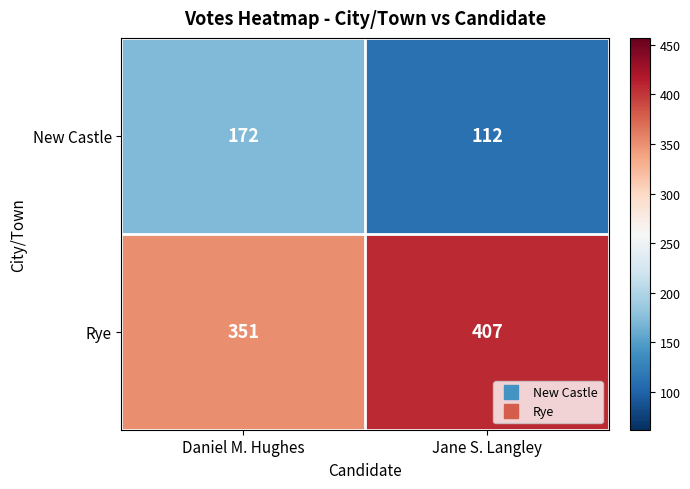

What is the difference between the maximum and minimum values in the New Castle series?

60